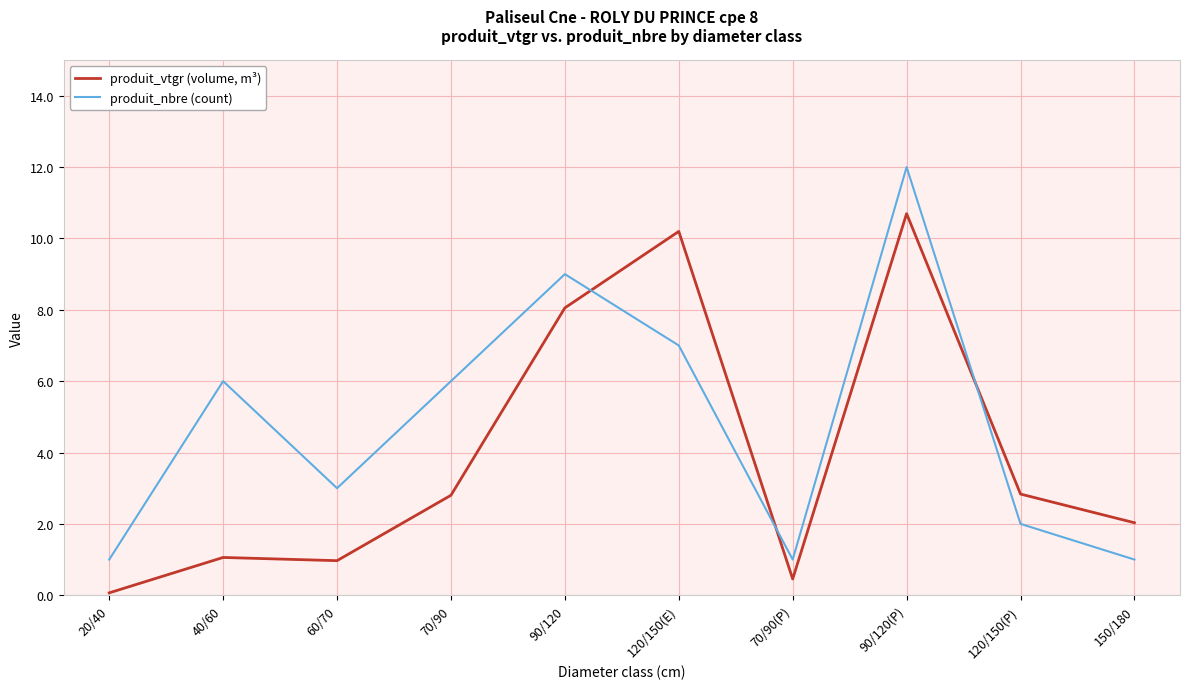

True or false: produit_nbre (count) has a value of 1.0 at 20/40.

True